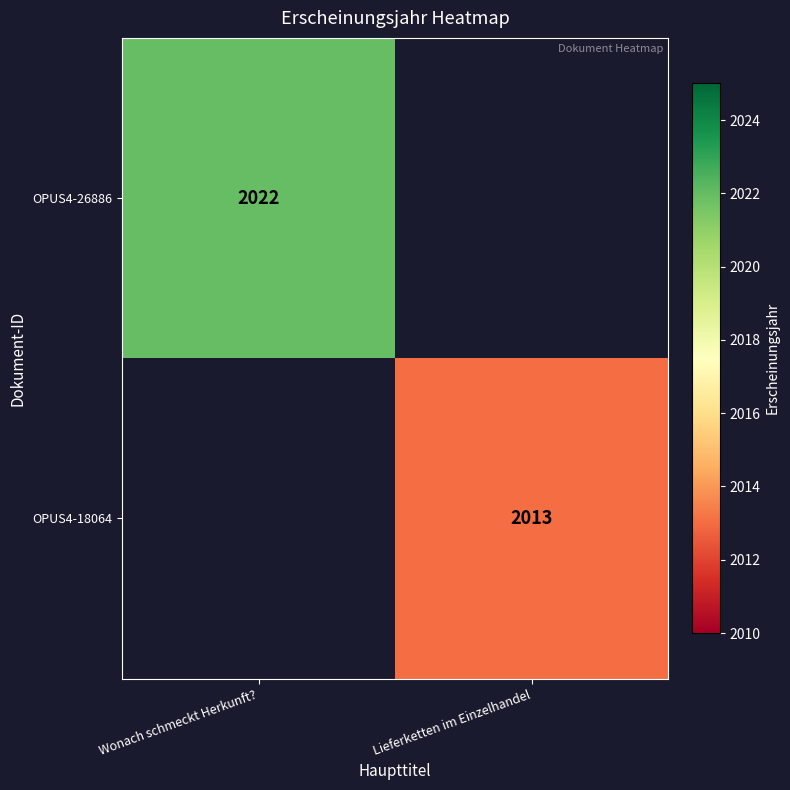

The value of OPUS4-26886 at Wonach schmeckt Herkunft? is 1252. True or false?

False